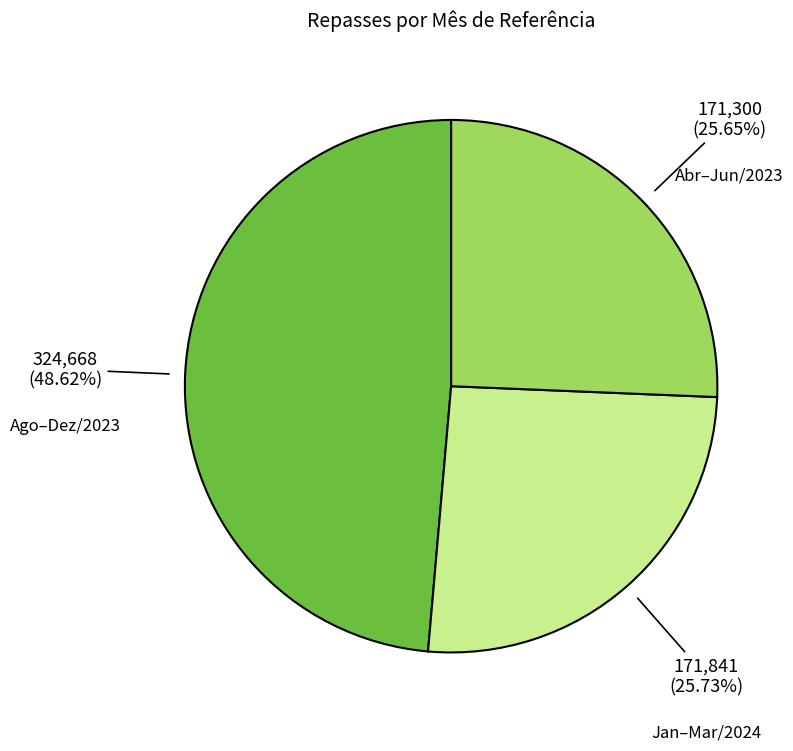

Is there a majority slice in this chart?

No